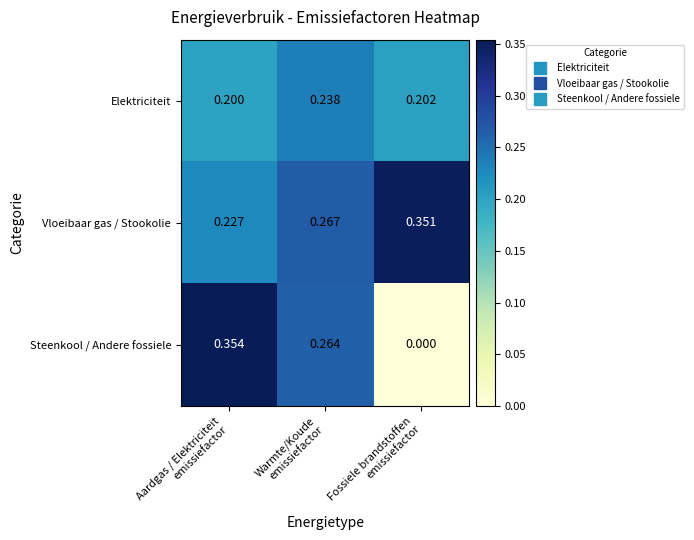

How many data points does each series have?

3